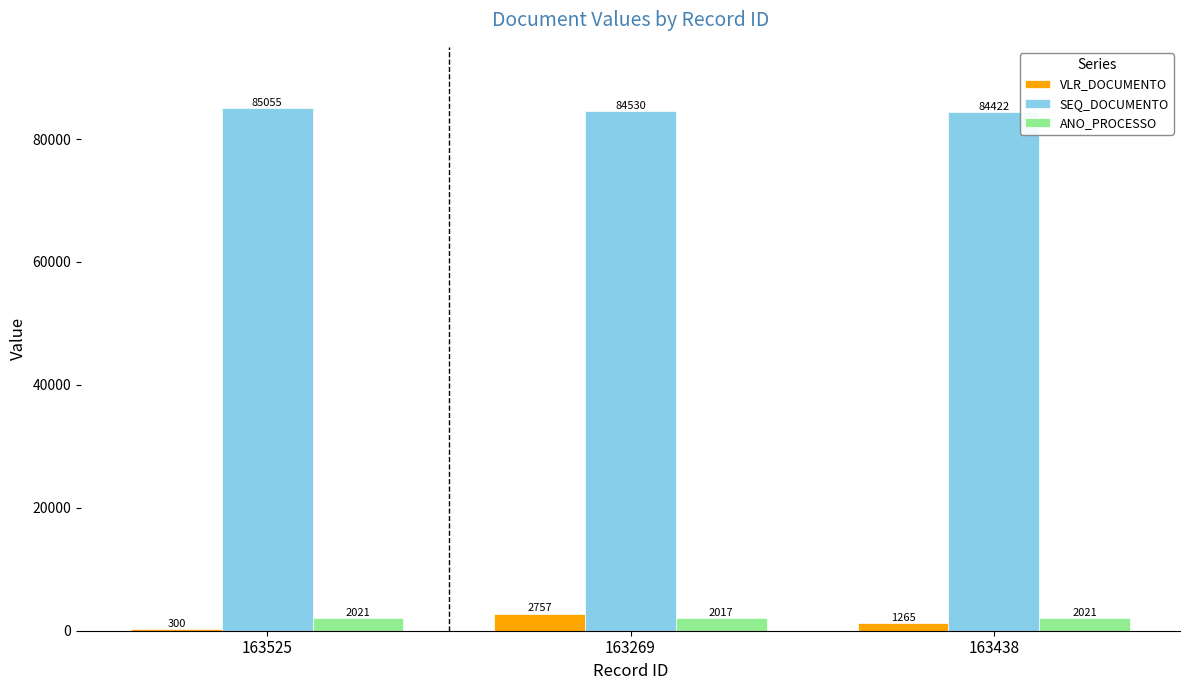

What is the label of the 2nd bar from the right?

163269